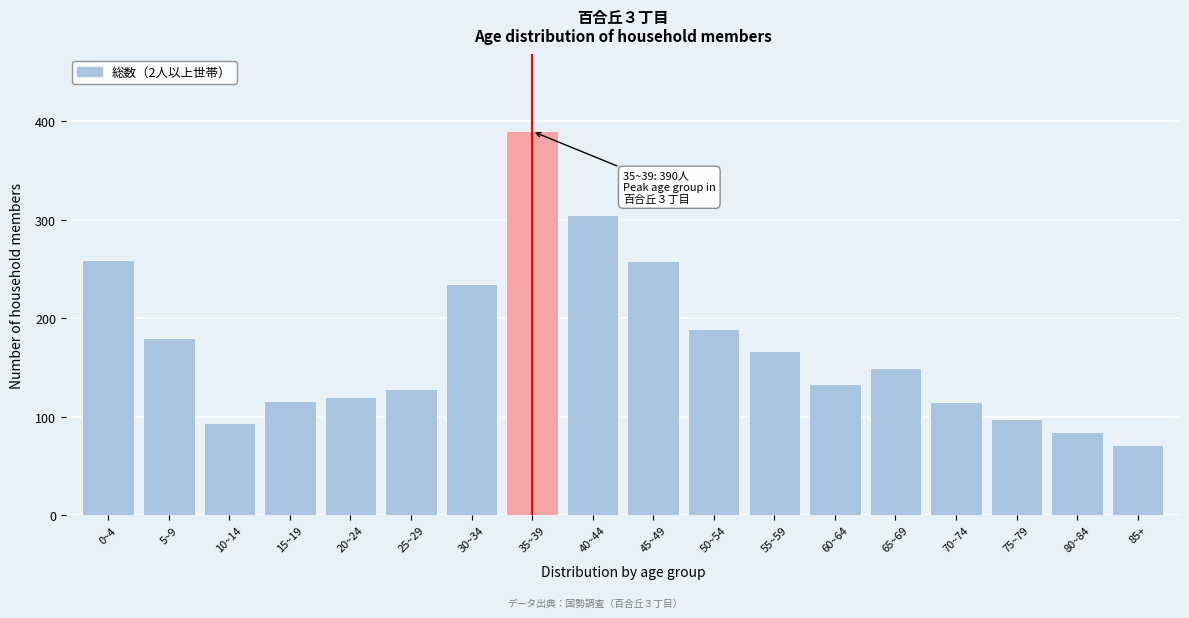

What is the minimum value shown in the chart?

71